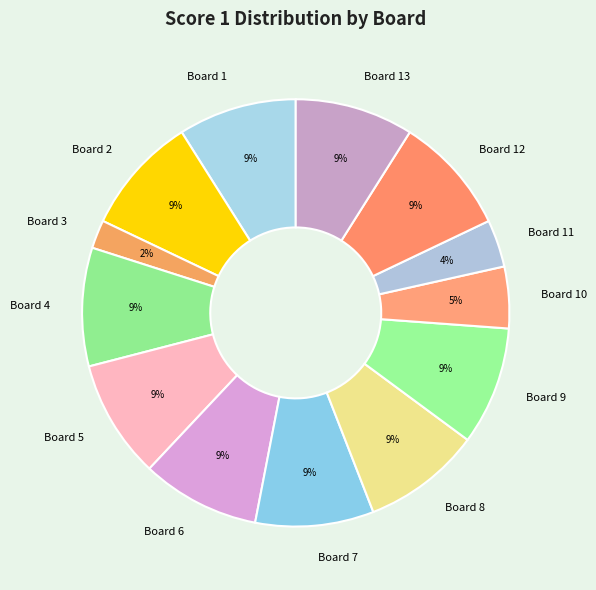

True or false: Board 8 accounts for 9% of the total.

True